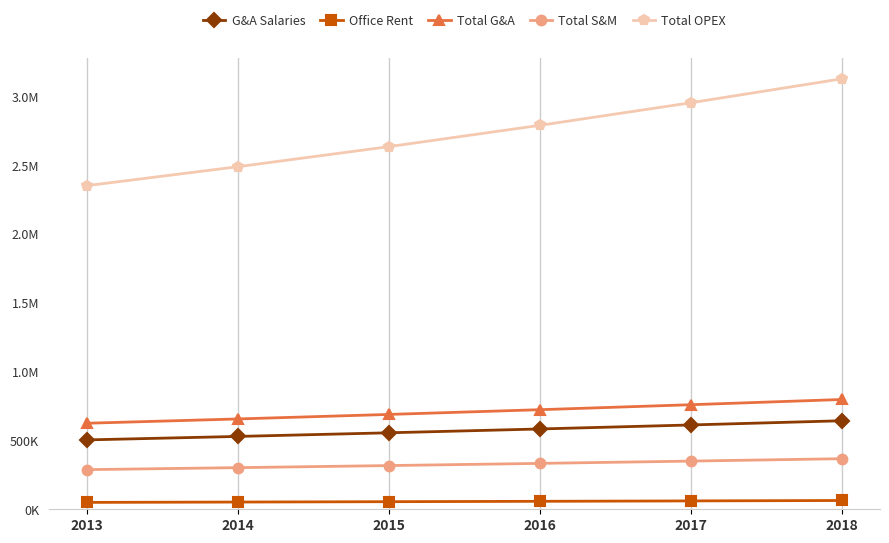

Does the chart have visible grid lines?

Yes